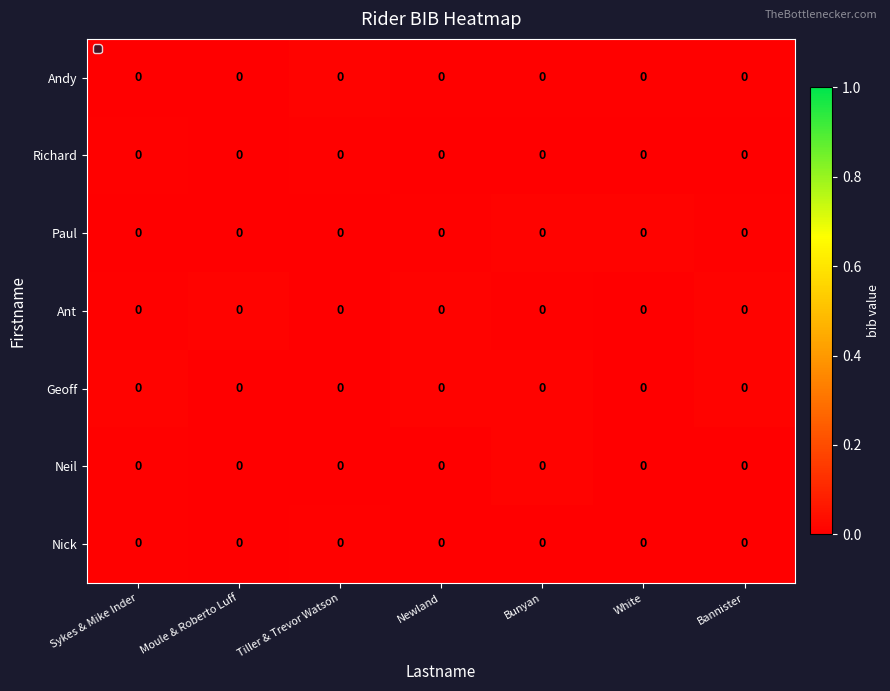

Which has a higher value, Moule & Roberto Luff or White?

White